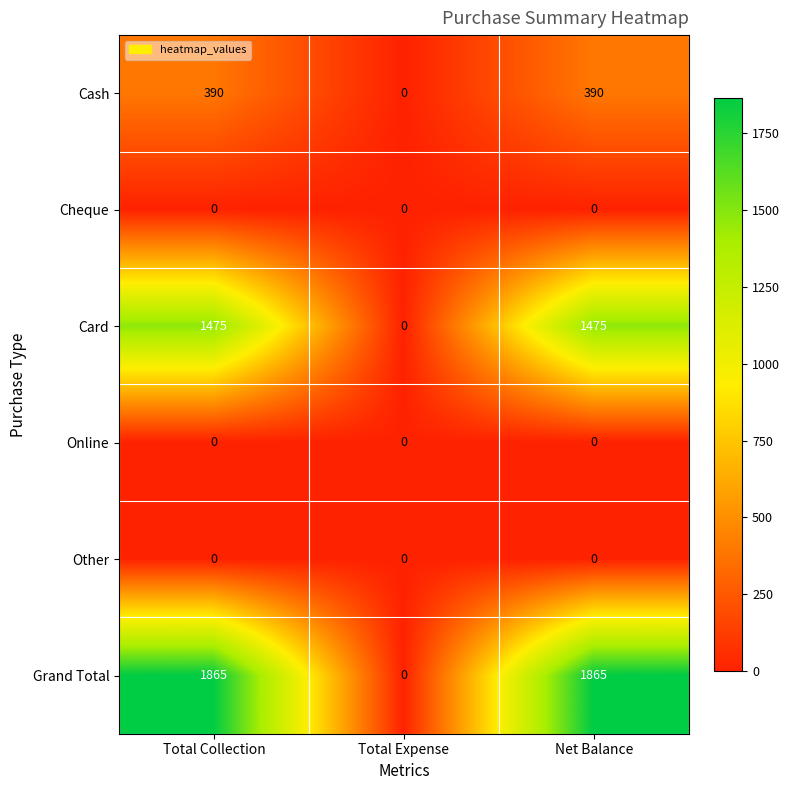

What is the maximum value shown in the chart?

1865